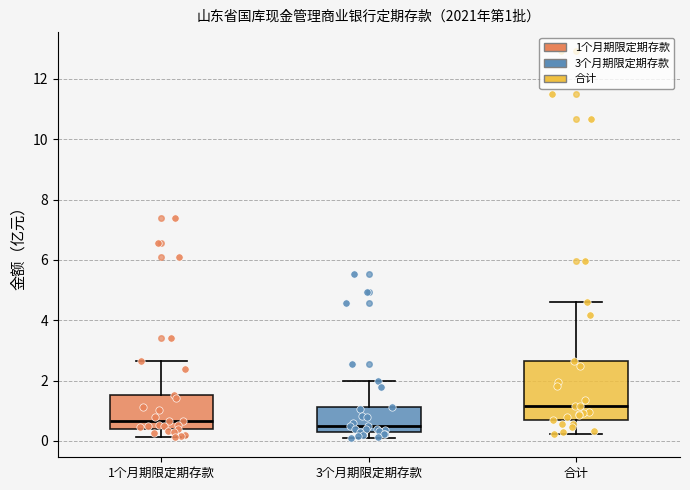

Which box is the tallest, from its lower edge to its upper edge?

合计